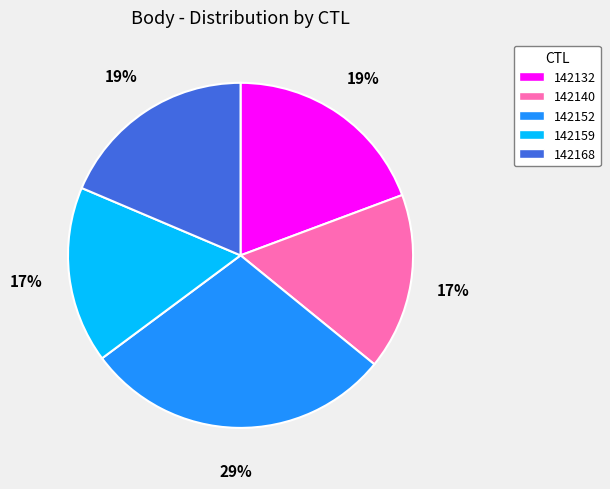

To the nearest percent, what is the difference between the largest and smallest slice percentages?

12%